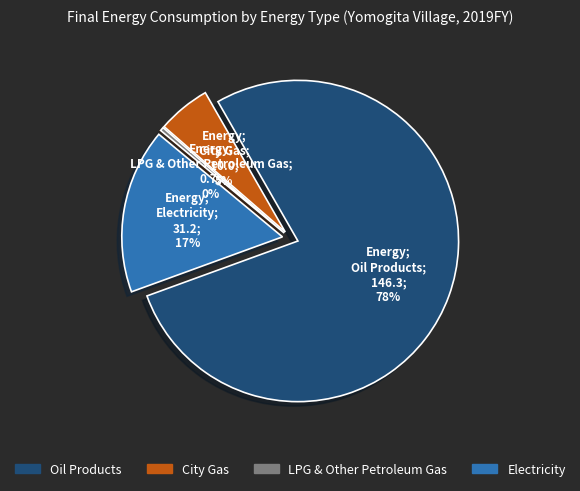

Between LPG & Other Petroleum Gas and Oil Products, which is larger?

Oil Products